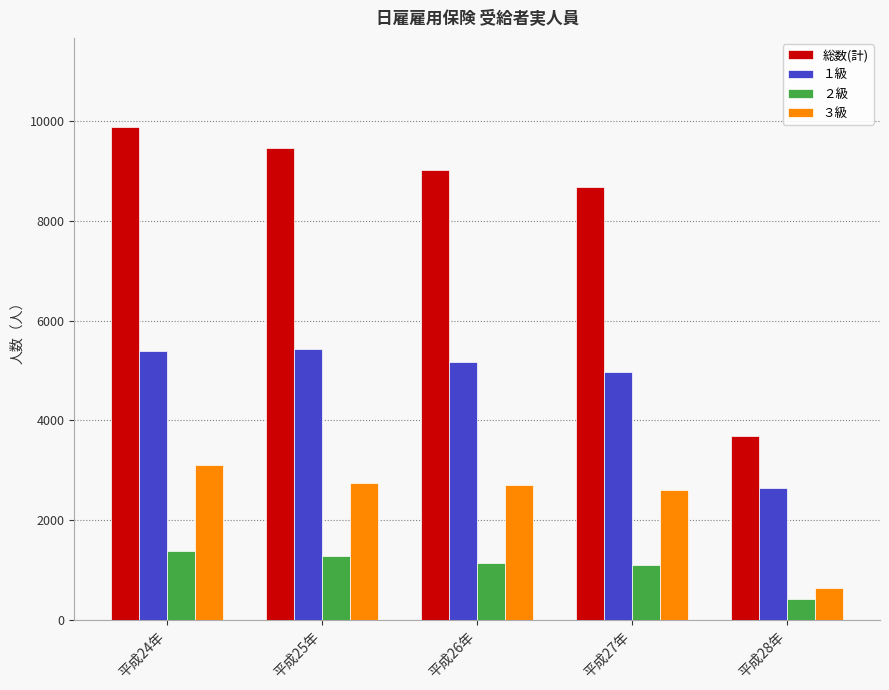

What is the difference between the maximum and minimum values in the ２級 series?

959